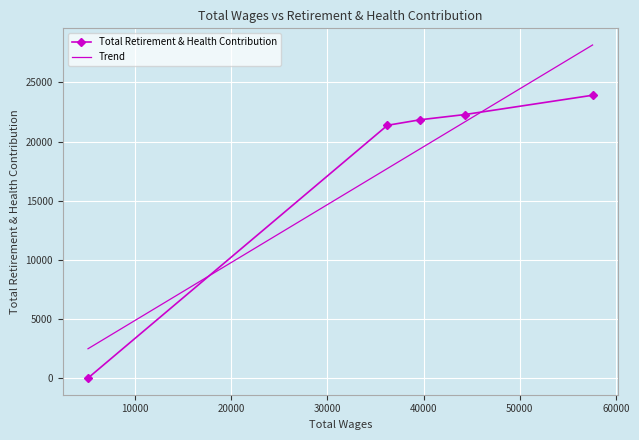

How many data points are less than 21847?

2